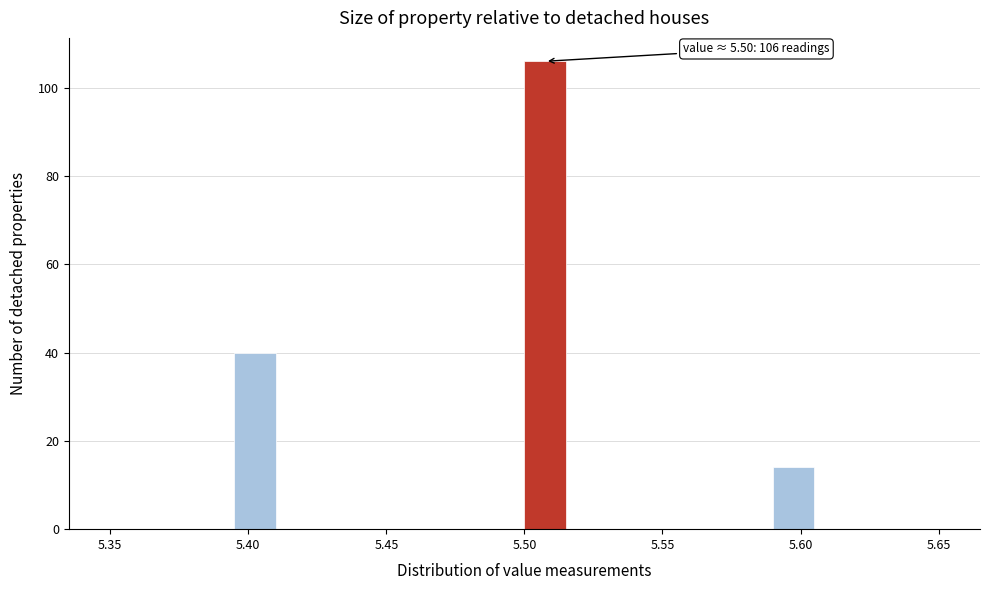

Around what value on the x-axis is the tallest bar? Give the approximate position of its centre, as read against the axis.

5.510